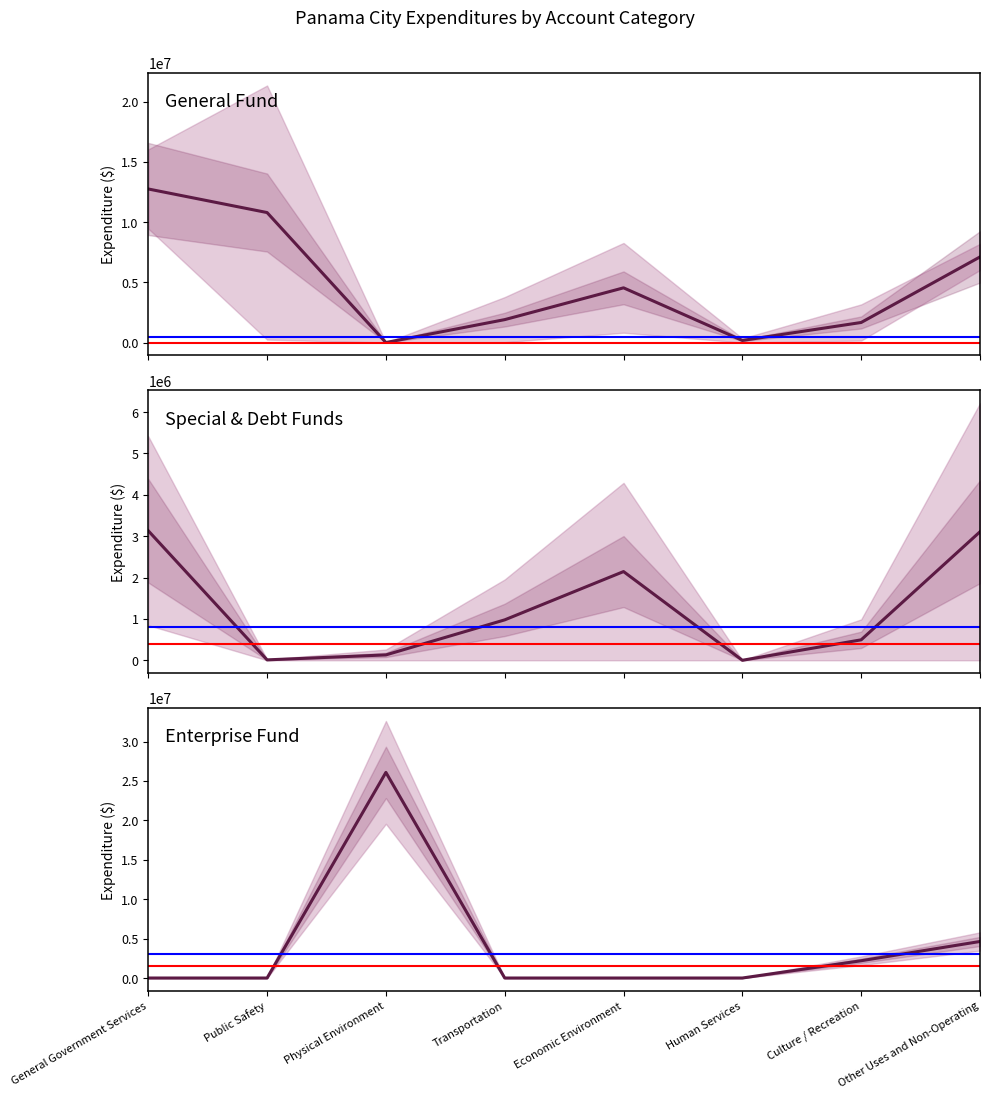

What is the label of the 8th point from the left?

Other Uses and Non-Operating